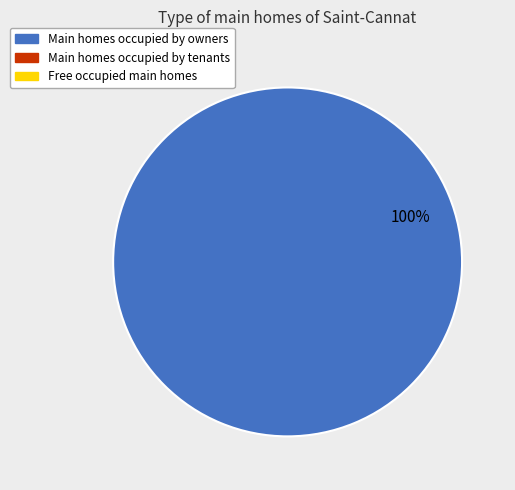

Is there a majority slice in this chart?

Yes